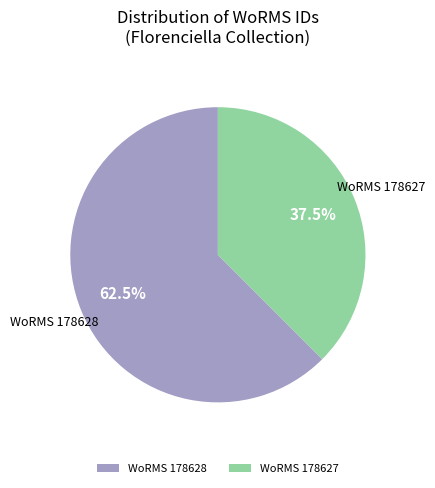

Is WoRMS 178628 the majority of the pie?

Yes